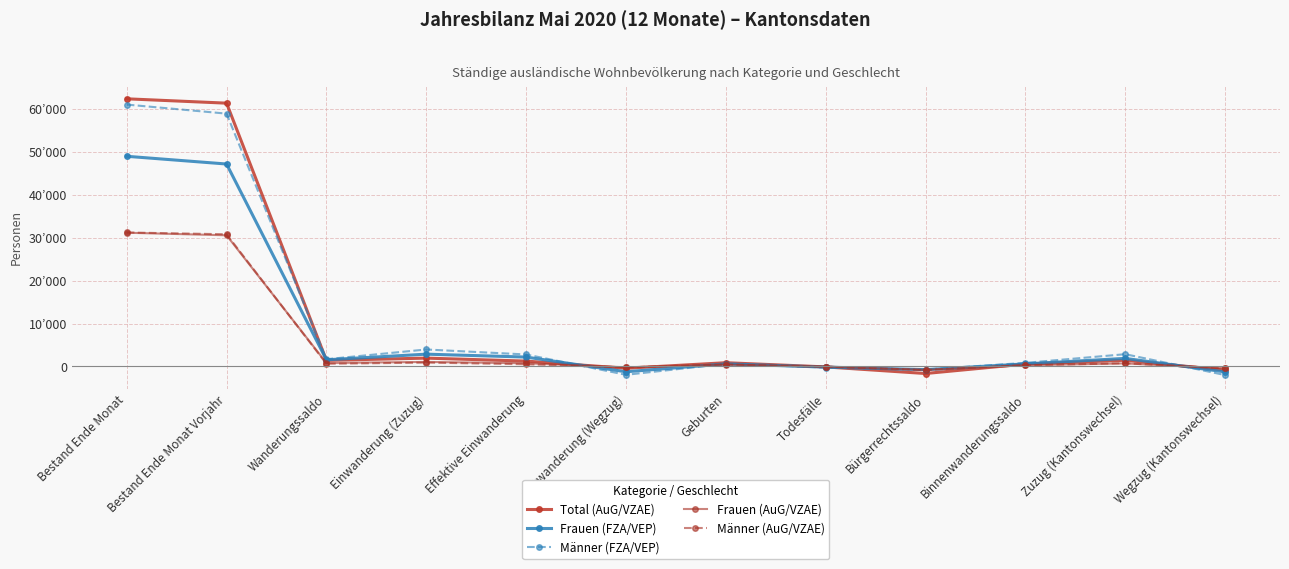

Is it true that Frauen (FZA/VEP) equals 4080 at Einwanderung (Zuzug)?

False